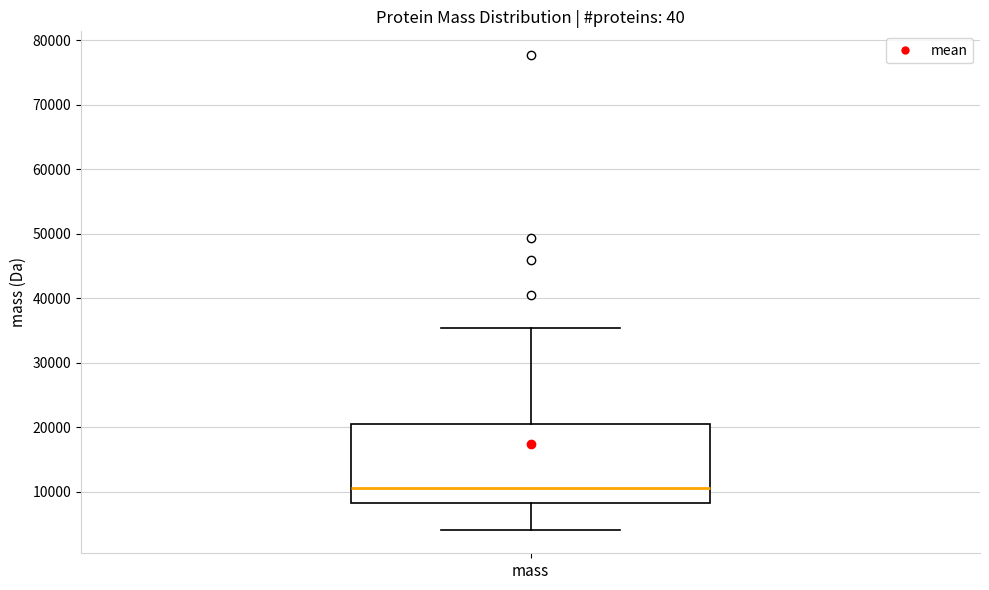

Transcribe this box plot: give where the median line is, the range the box spans, and where the two whiskers end, as read against the y-axis. The values are not printed on the chart, so give them approximately, as read against the axis.

median 11000, box 8000 to 21000, whiskers 4000 to 35000